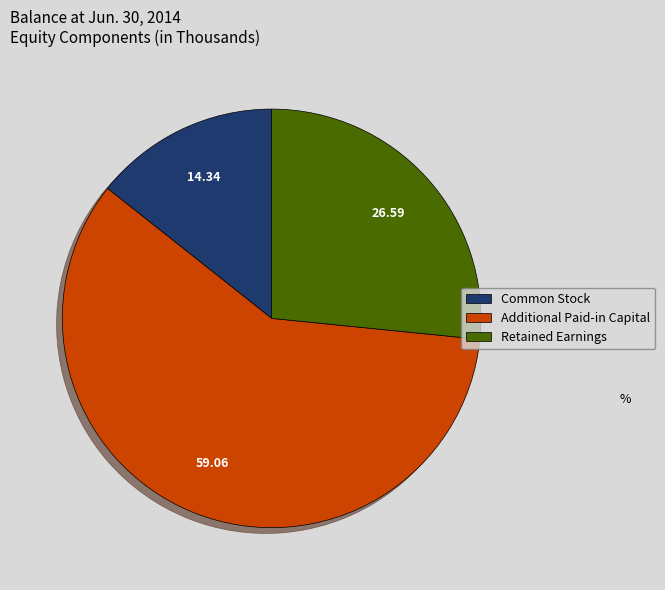

What is the smallest slice in the pie chart?

Common Stock